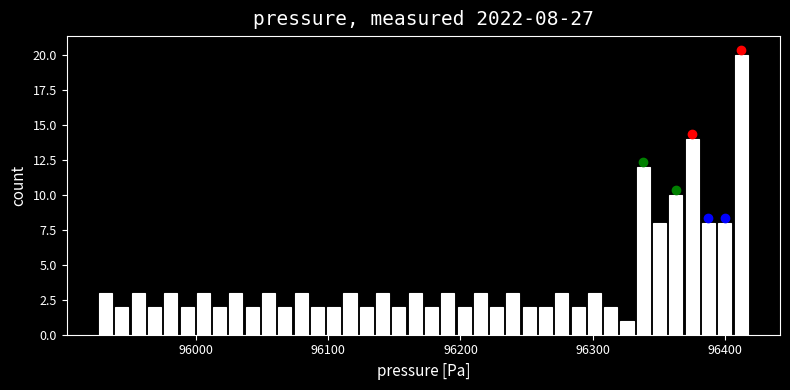

Read against the x-axis, roughly where is the centre of the tallest bar?

96410